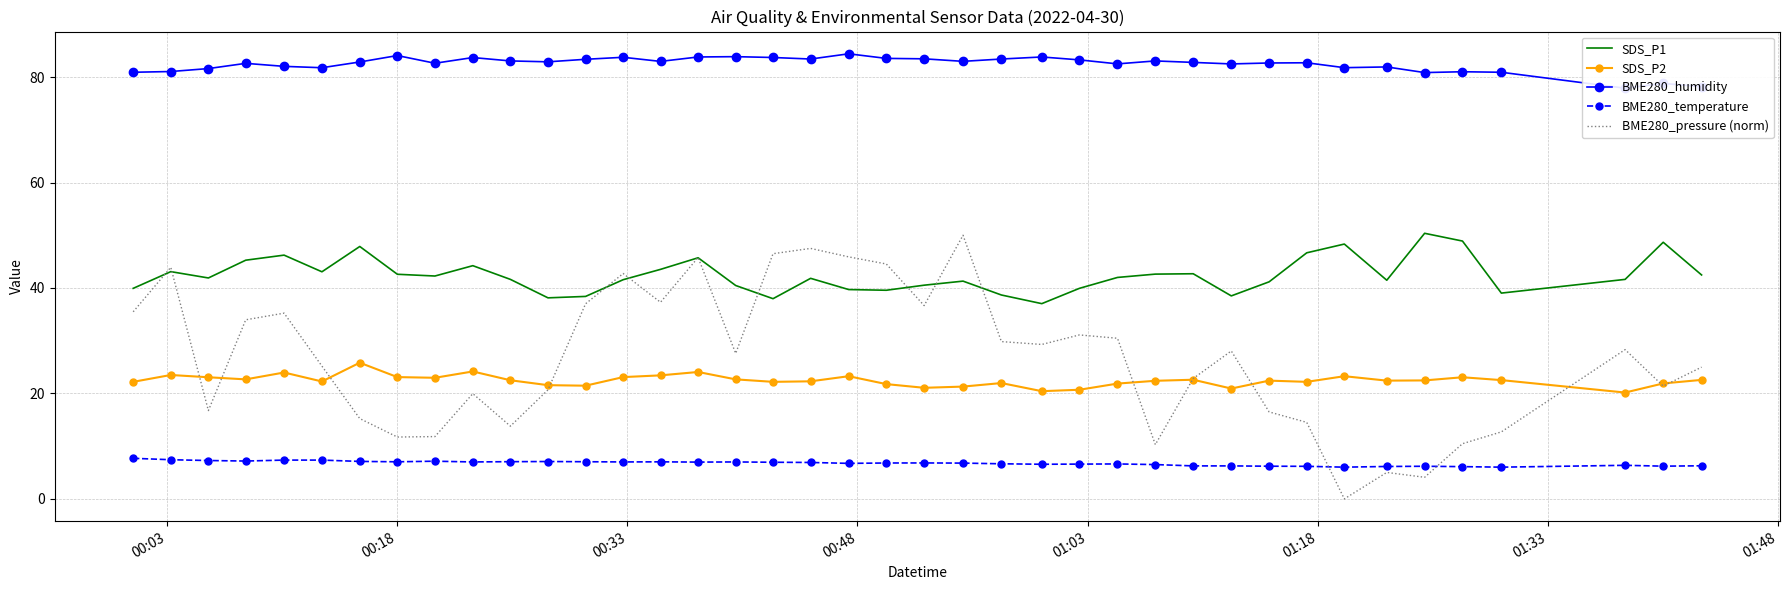

True or false: SDS_P2 has more than 0 interior local peaks.

True